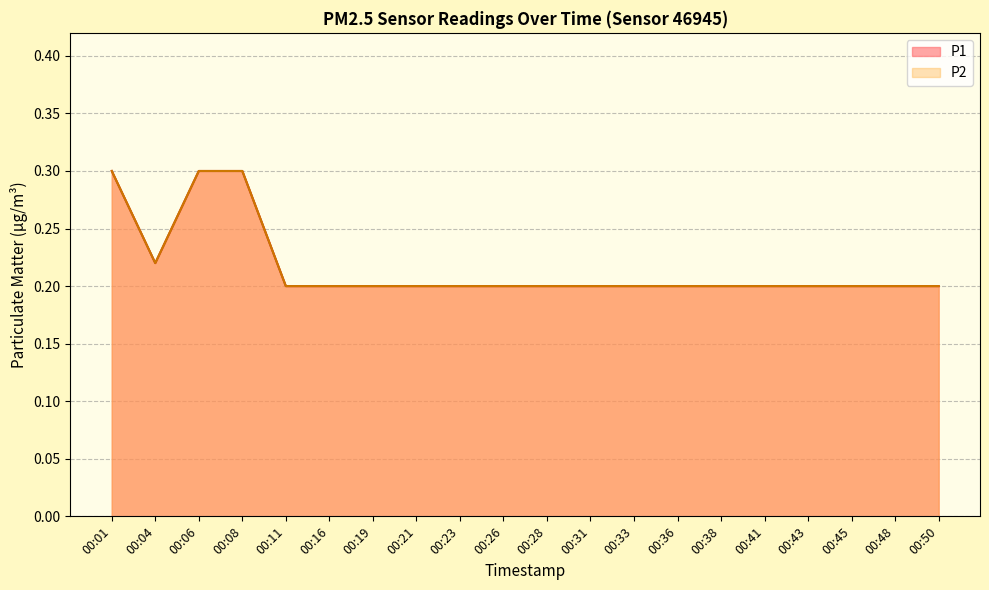

What is the sum of the P2 values at 00:38 and 00:43?

0.4